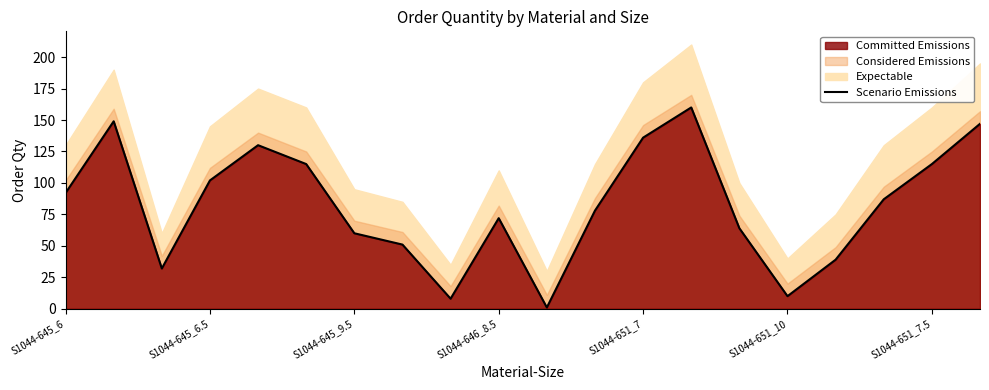

True or false: Scenario Emissions has a value of 201 at S1044-651_7.5.

False